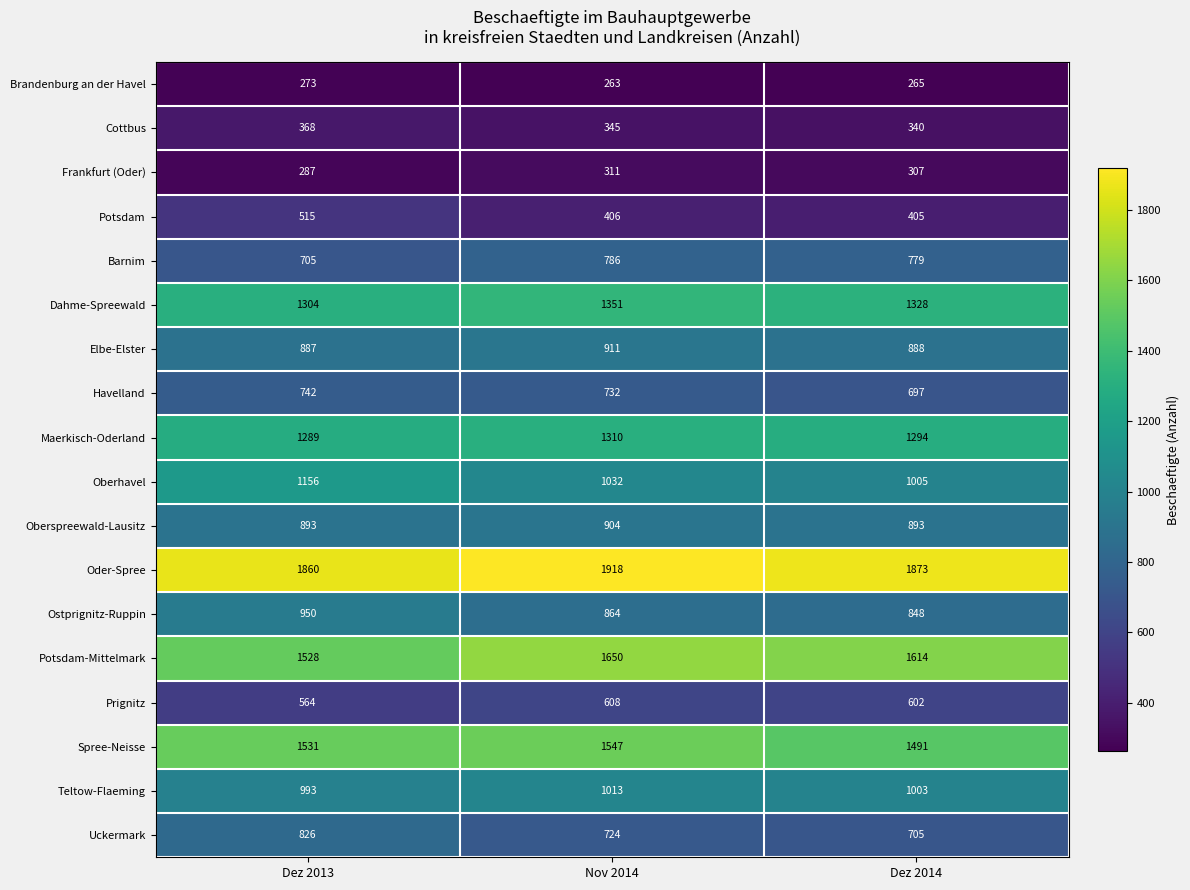

What is the minimum value for Dahme-Spreewald?

1304